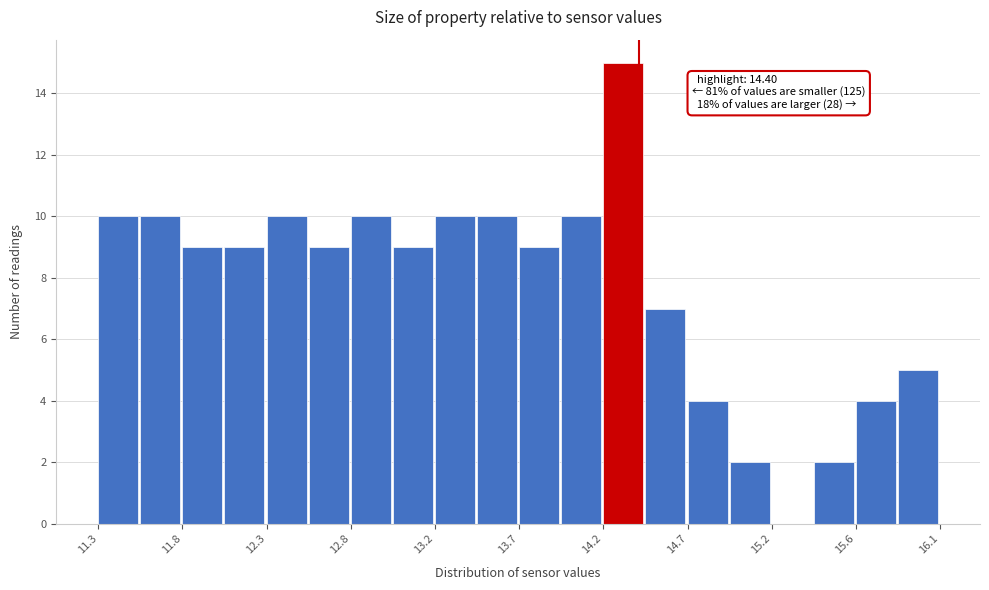

Which range on the x-axis has the tallest bar?

14.20 to 14.45